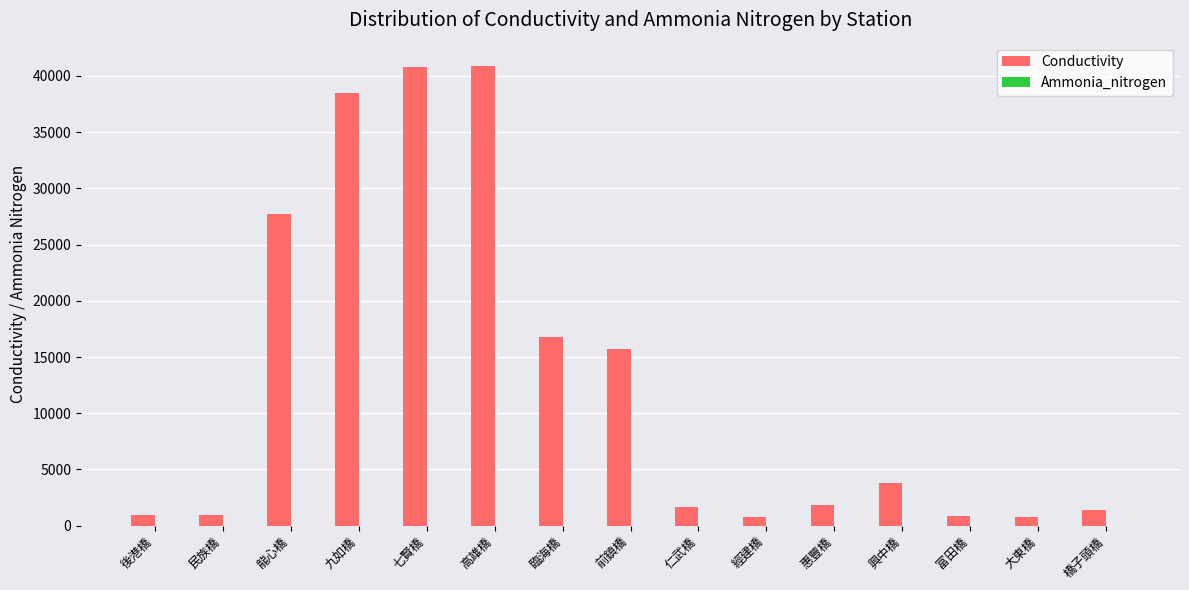

Which series has the largest total across all categories?

Conductivity